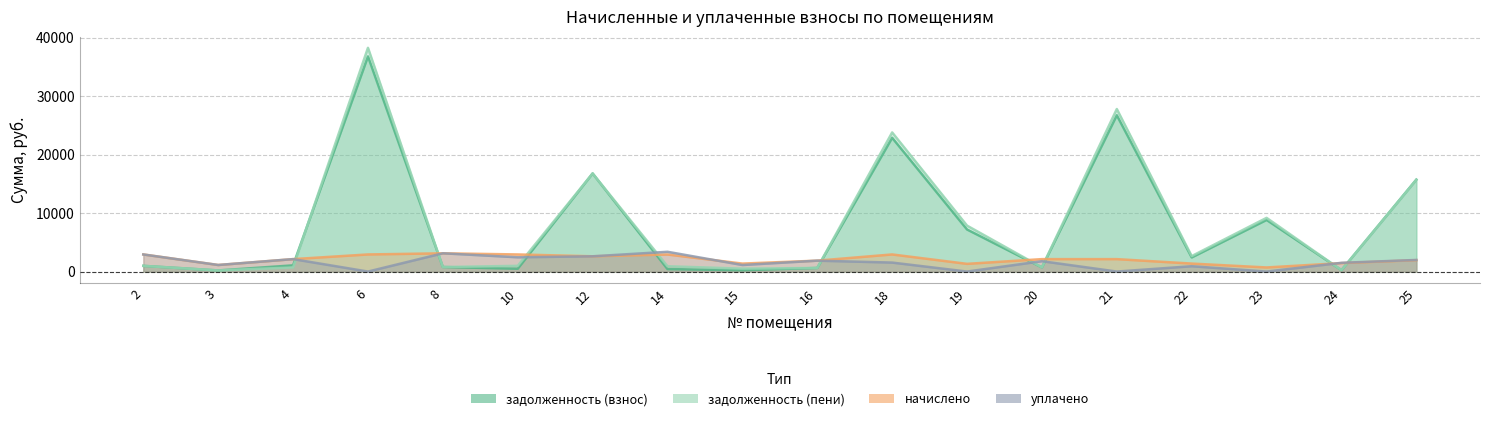

The задолженность (пени) series shows 618.2 at 16. True or false?

True